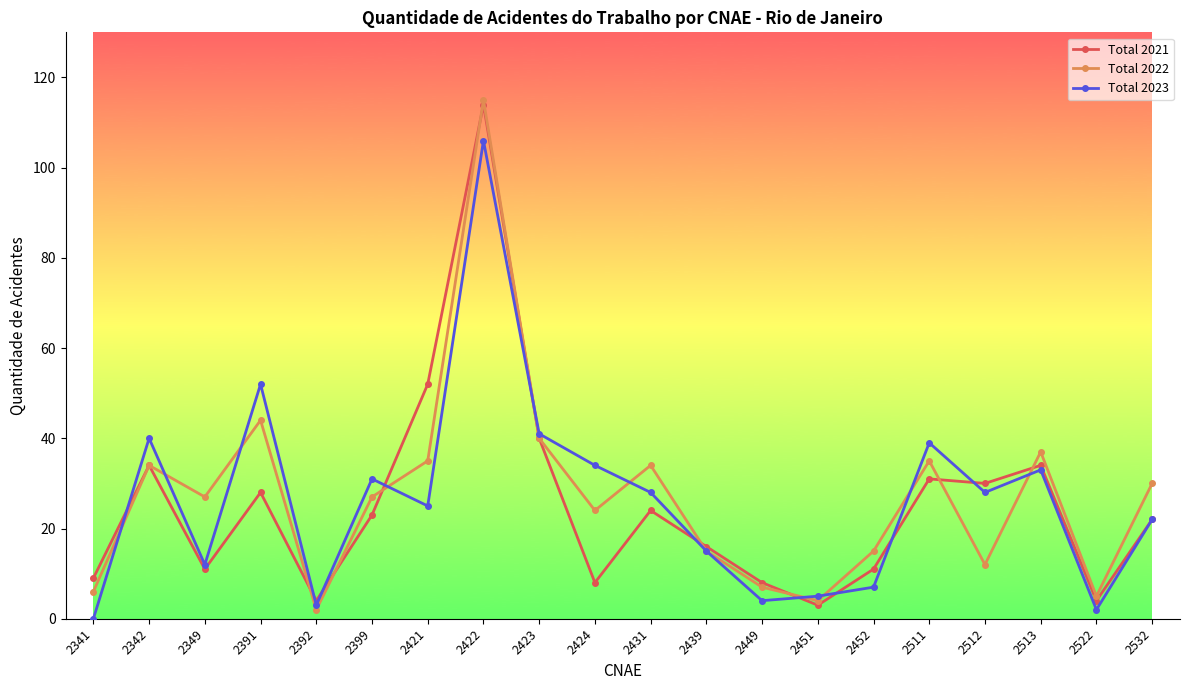

What is the value of the Total 2022 point at the 7th from the left?

35